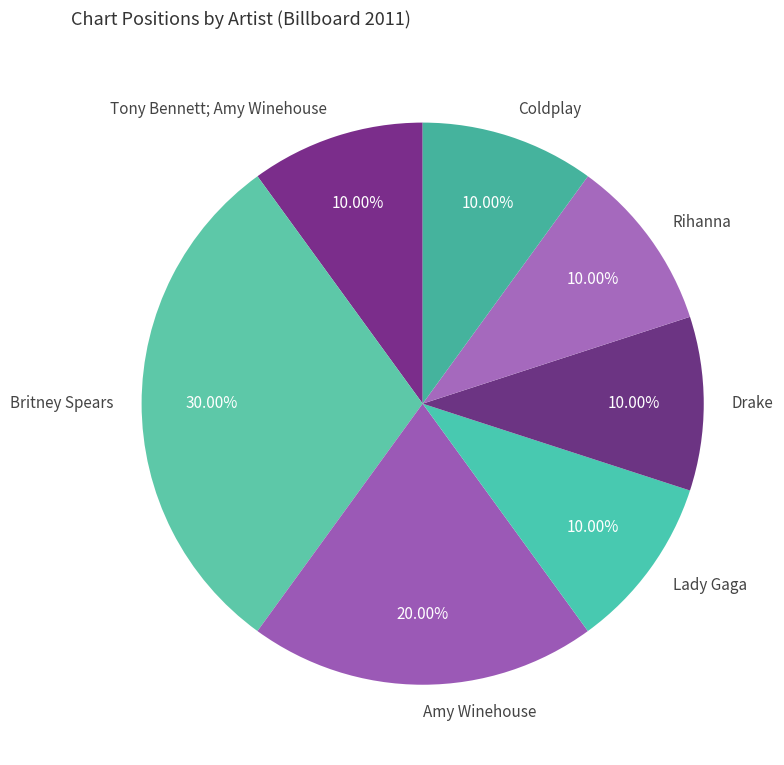

Is Coldplay the majority of the pie?

No